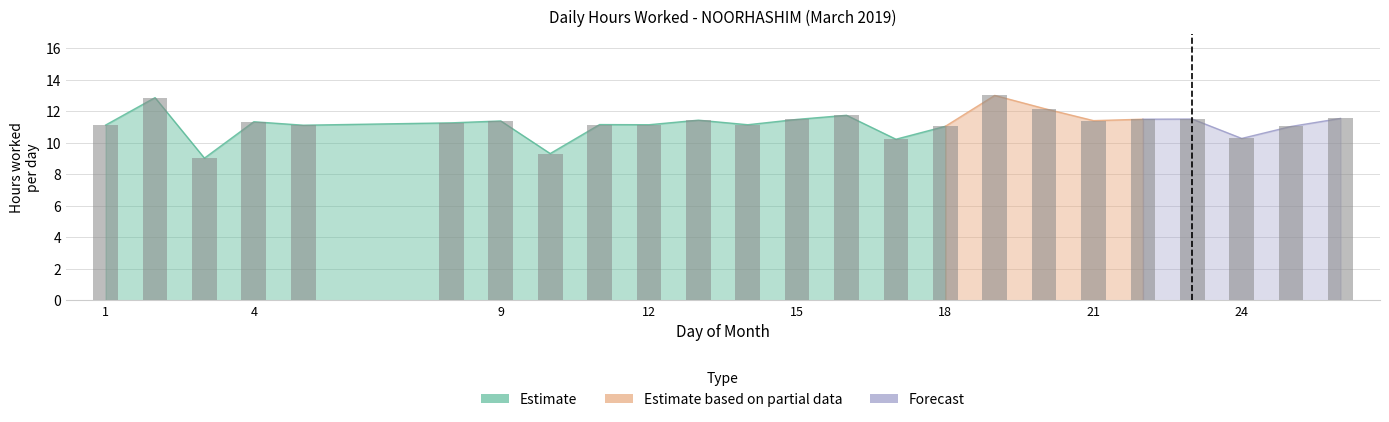

Is the value of Estimate based on partial data at 14 greater than the value of Forecast at 16?

No